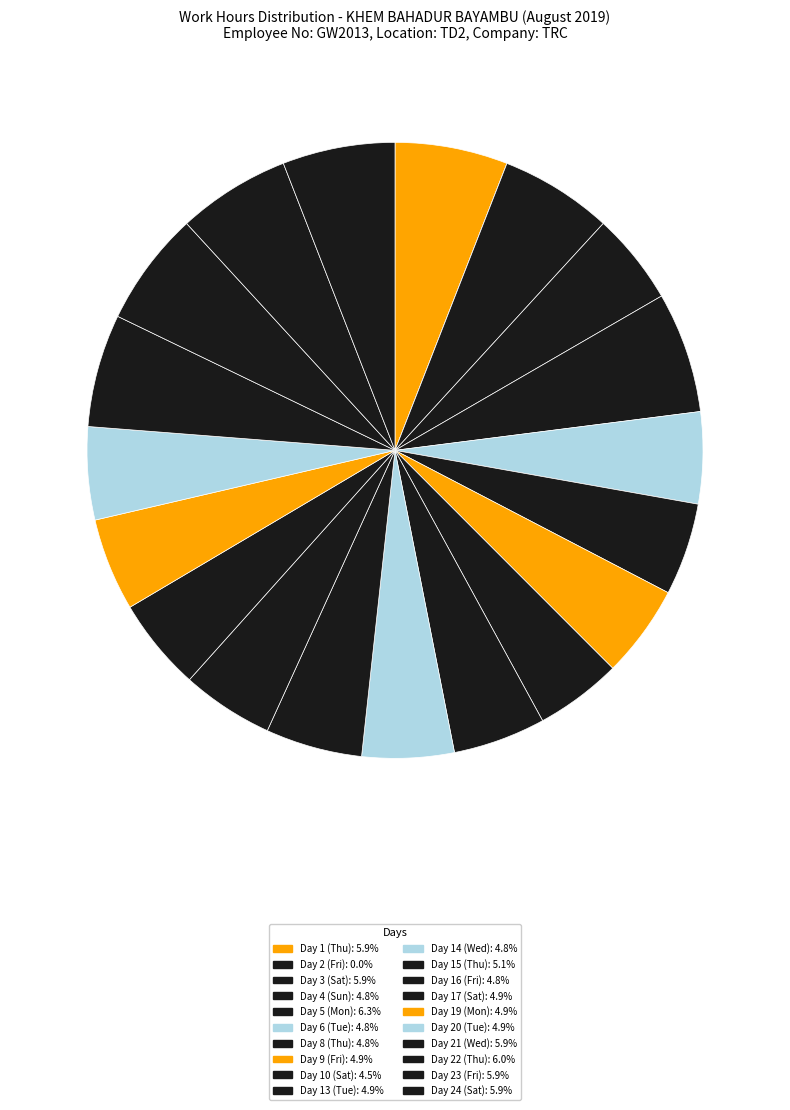

Which slice is the smallest?

Day 2 (Fri)